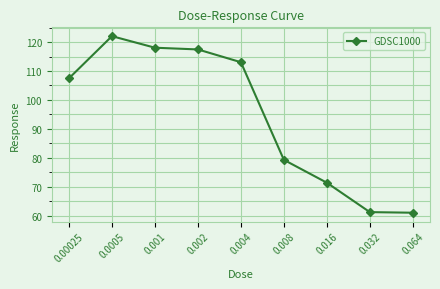

Which label corresponds to the largest value in the chart?

0.0005